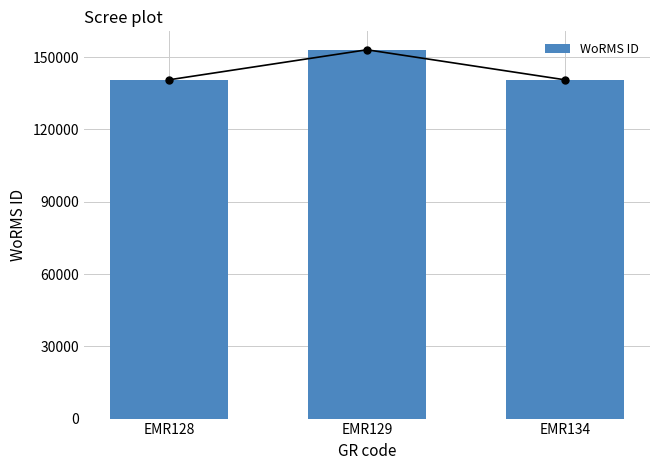

Reading left to right, what are all the values shown in this chart?

EMR128=140621	EMR129=153087	EMR134=140625